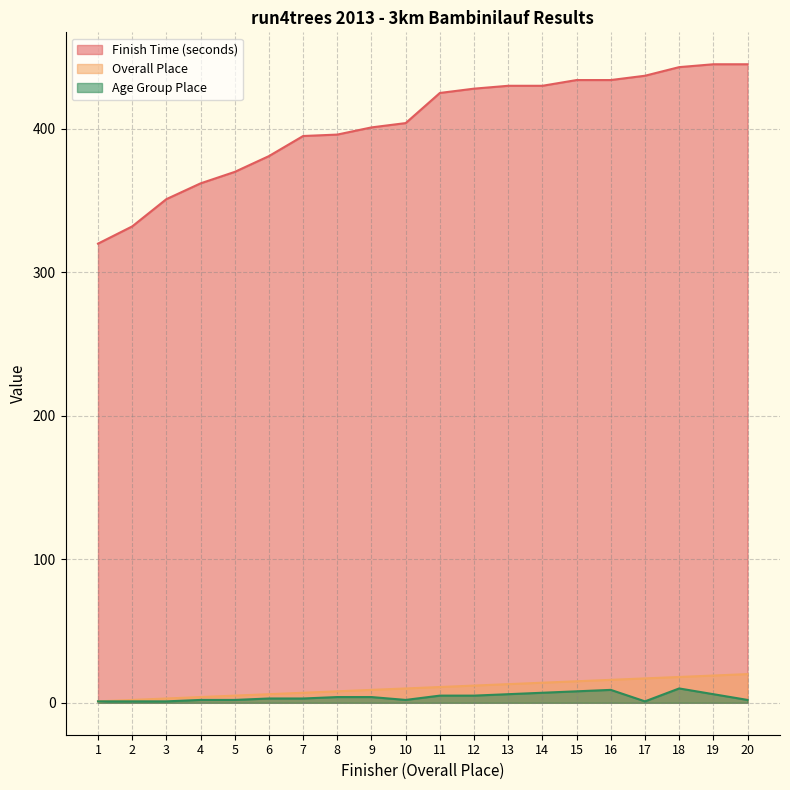

What is the smallest value displayed?

1